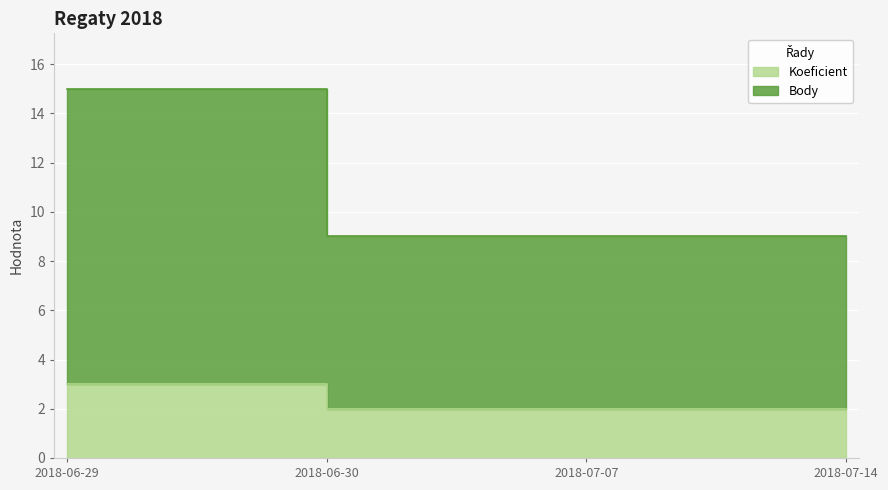

What is the spread (max minus min) of values at 2018-06-29?

12